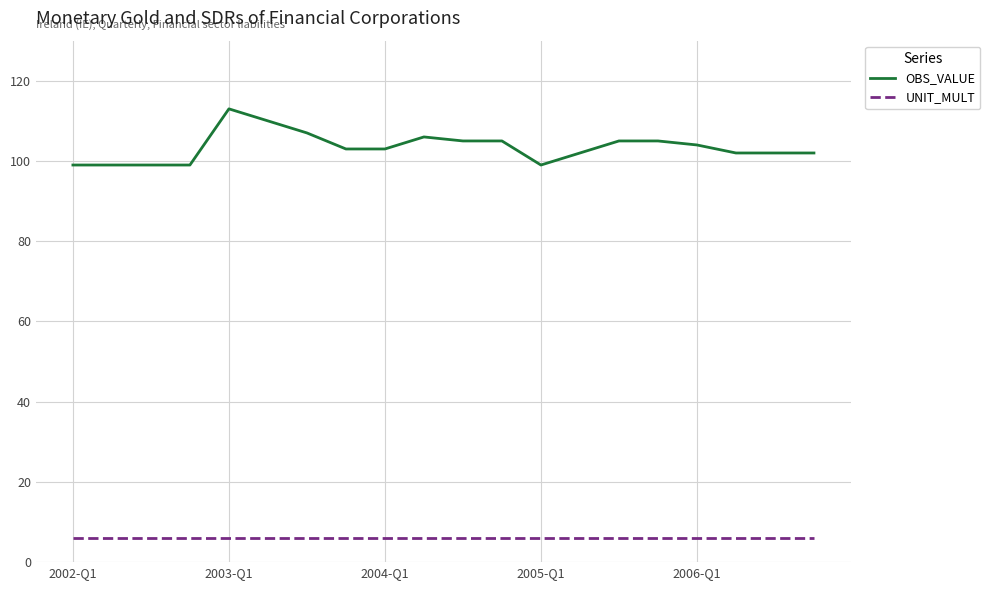

What is the maximum value shown in the chart?

113